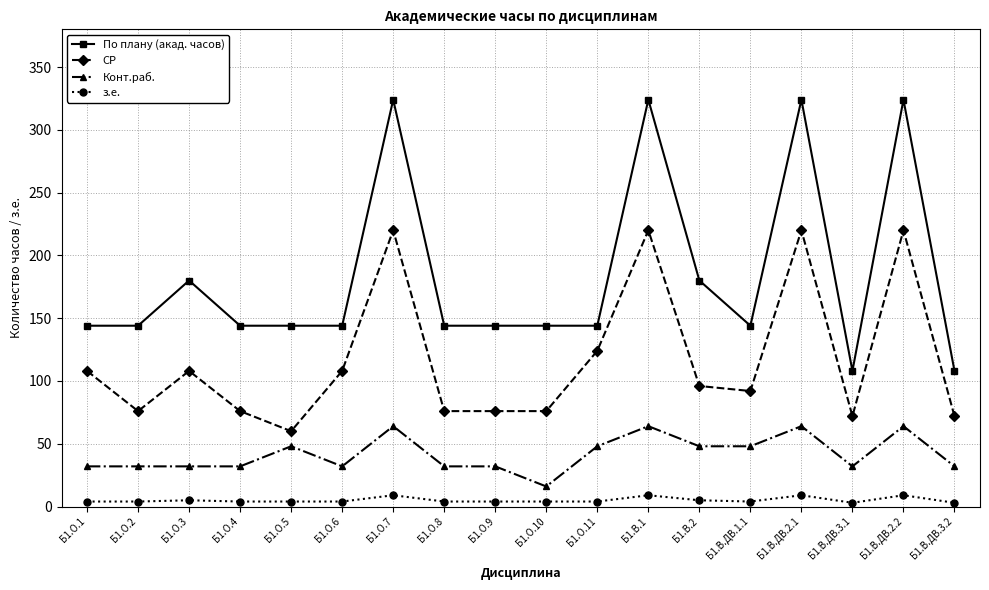

What is the average value of the СР series?

117